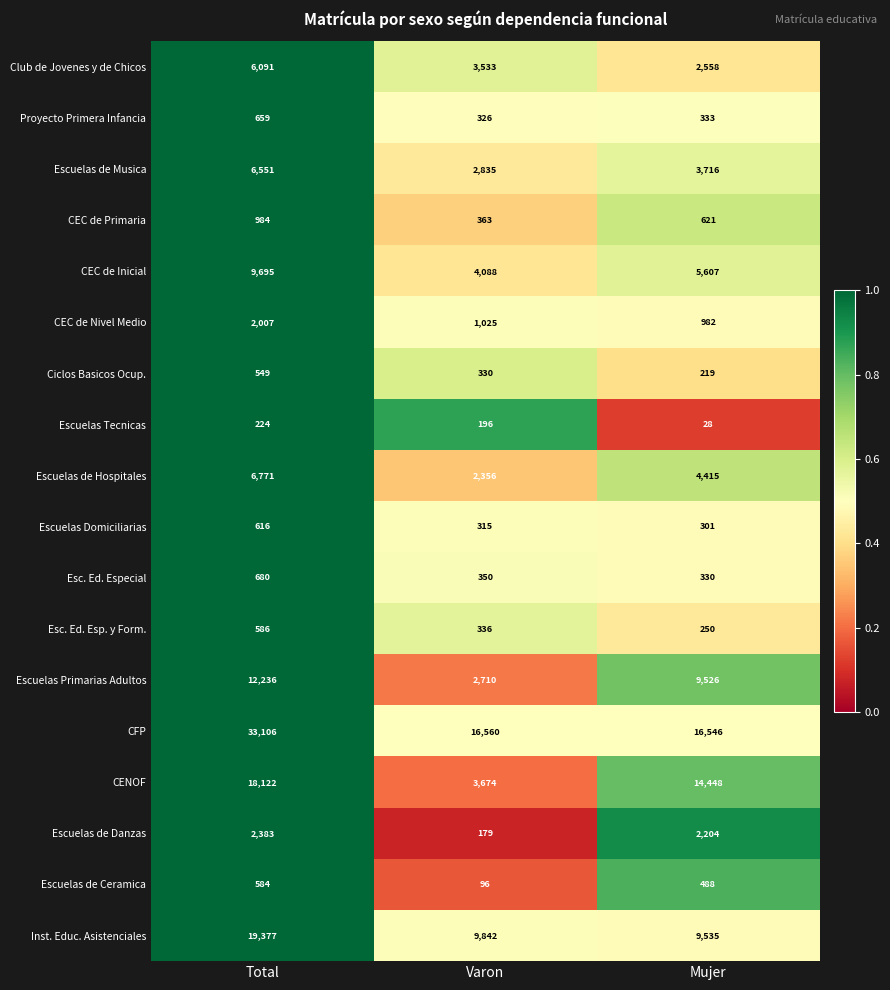

The Ciclos Basicos Ocup. series shows 355 at Mujer. True or false?

False